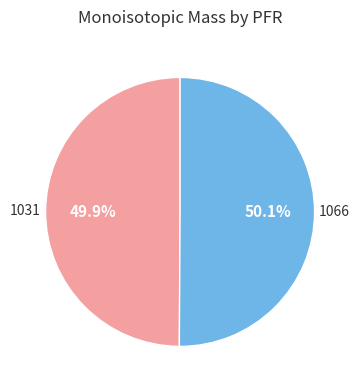

To the nearest percent, what is the average slice percentage?

50%